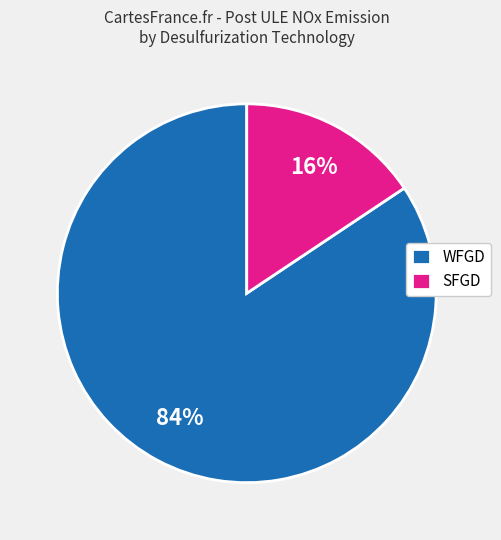

Which category has the biggest portion of the pie?

WFGD